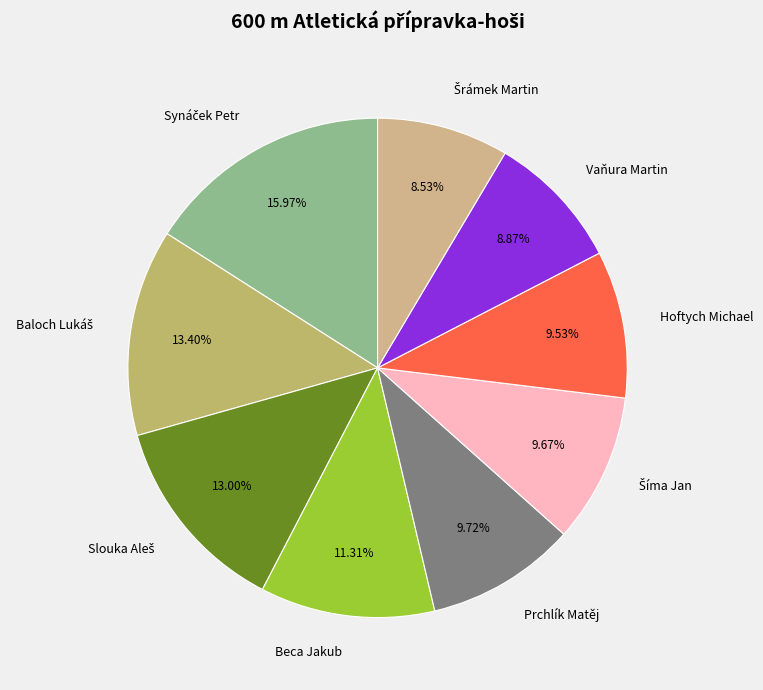

Count the number of slices in the pie.

9